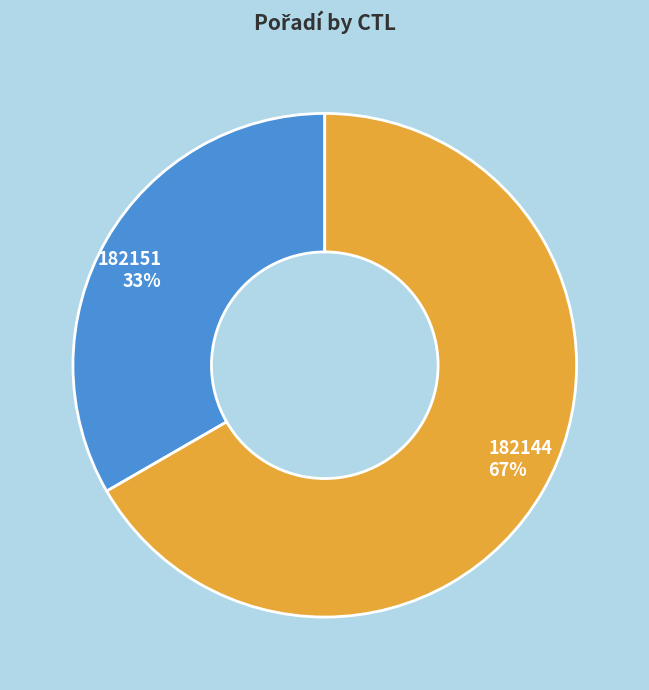

What percentage is the 182151 slice, to the nearest percent?

33%